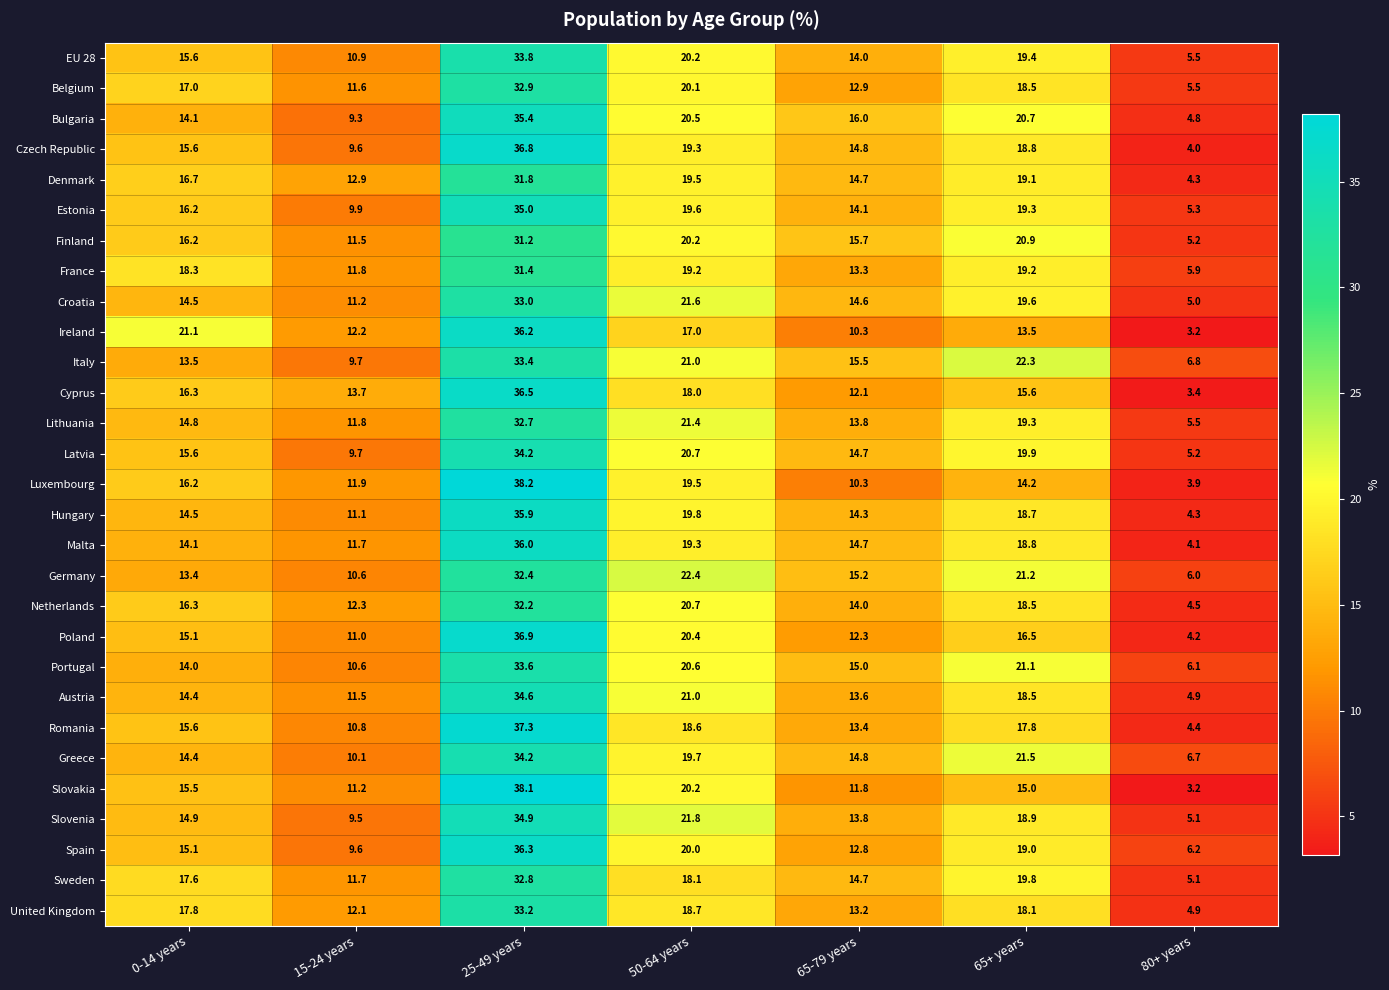

What is the minimum value for United Kingdom?

4.9